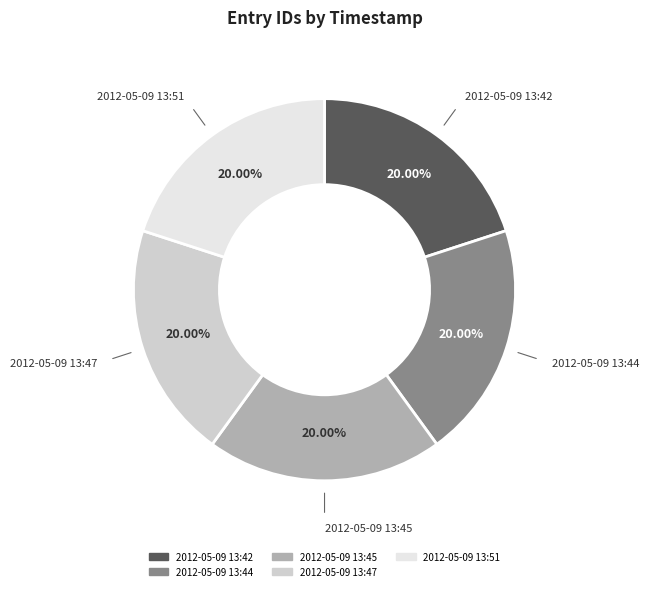

What is the ratio of the value at 2012-05-09 13:42 to the value at 2012-05-09 13:45?

1.0